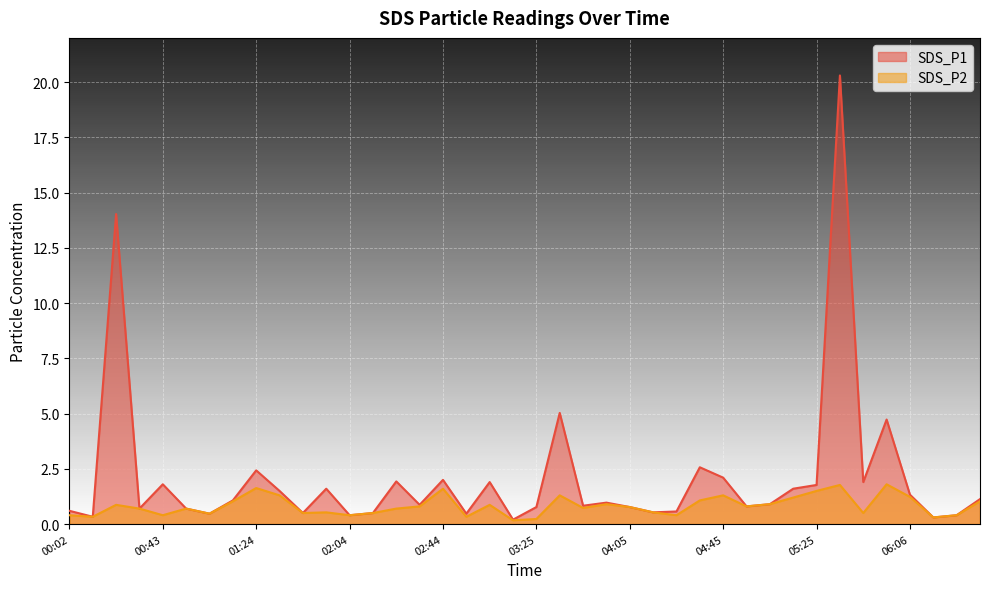

What are all the series names shown in the legend?

SDS_P1, SDS_P2